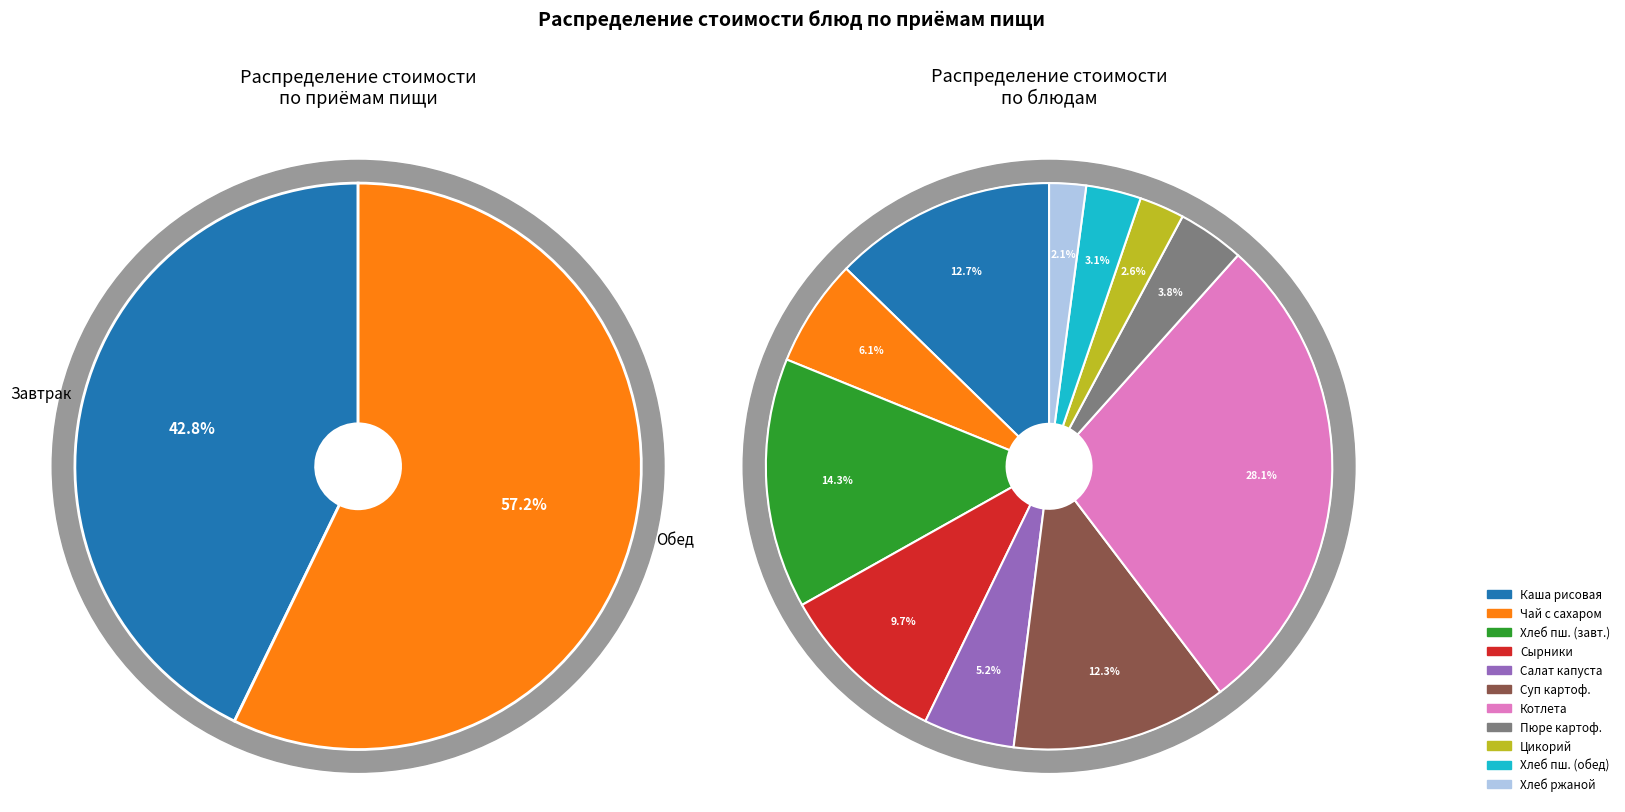

To the nearest percent, what is the difference between the largest and smallest slice percentages?

26%